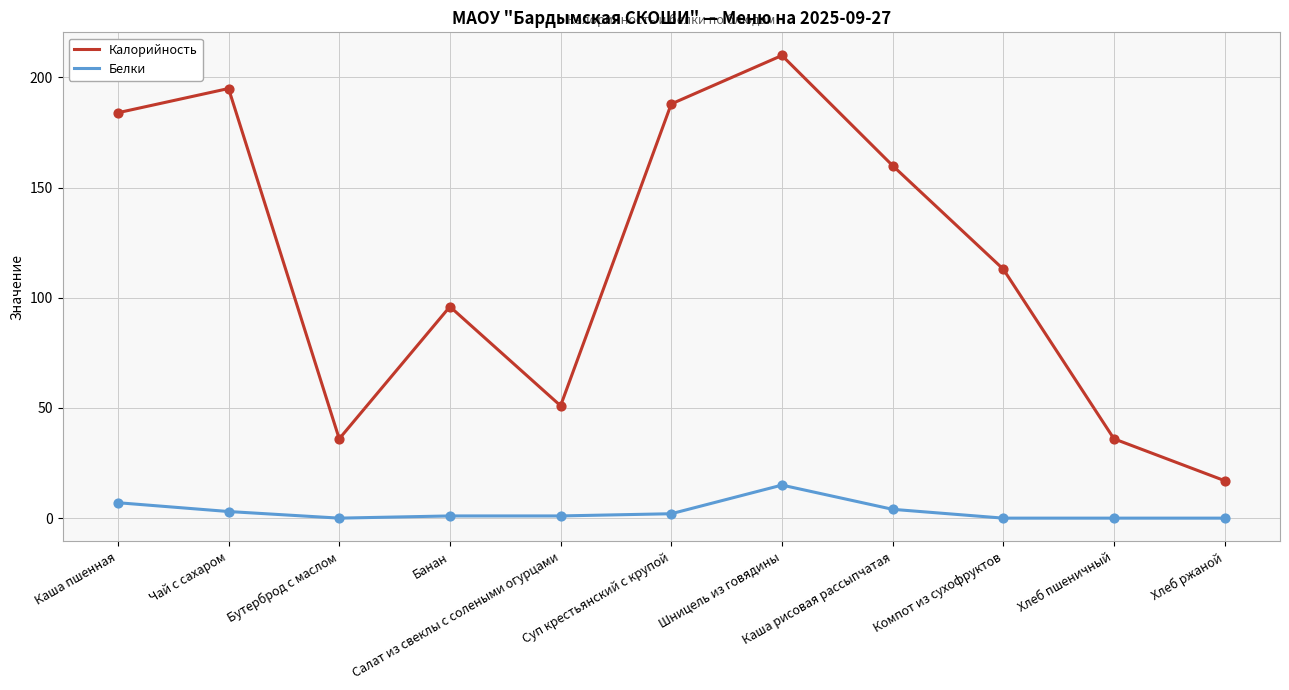

At how many categories does at least one series exceed 24?

10